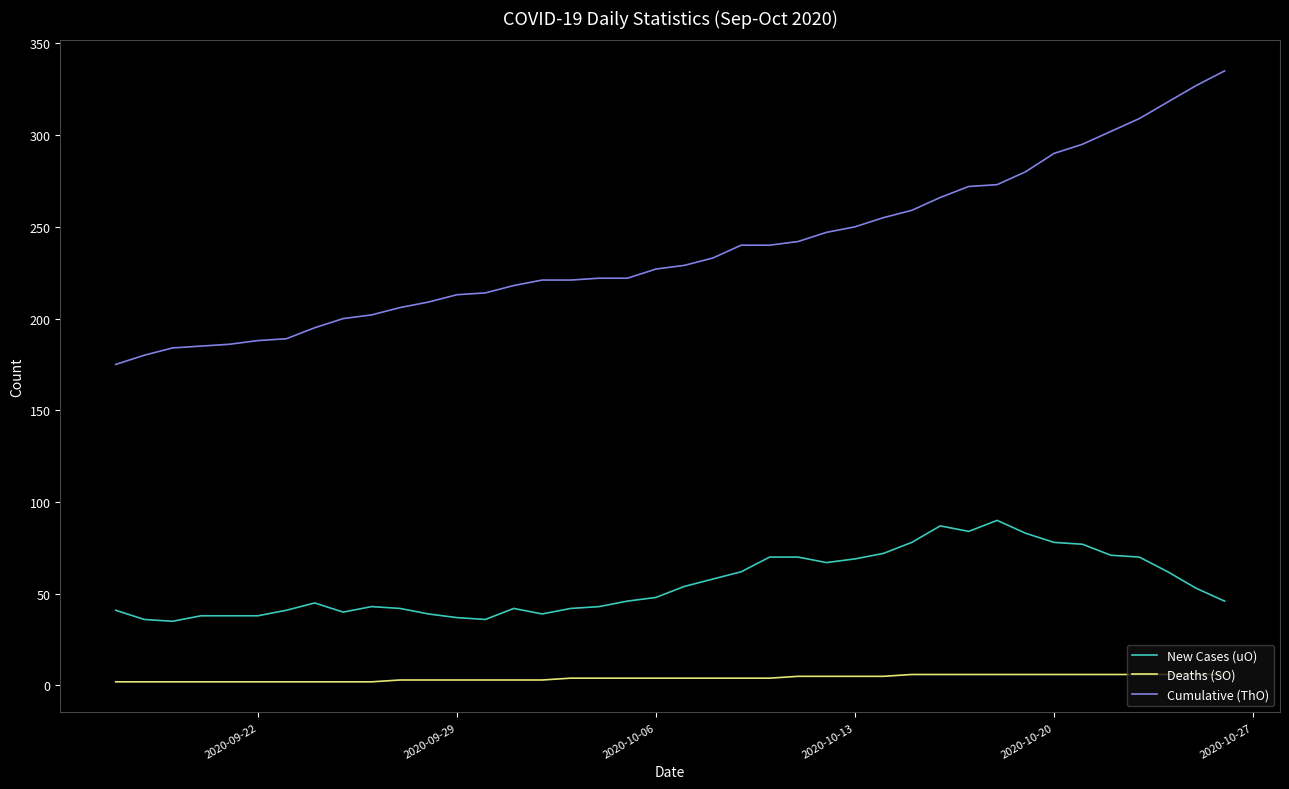

Which series has the largest total across all categories?

Cumulative (ThO)